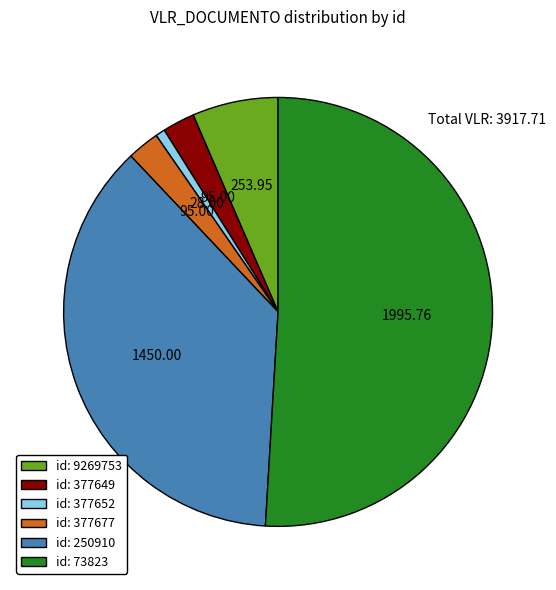

Approximately how many times larger is the value at id: 377652 compared to id: 377649?

0.3